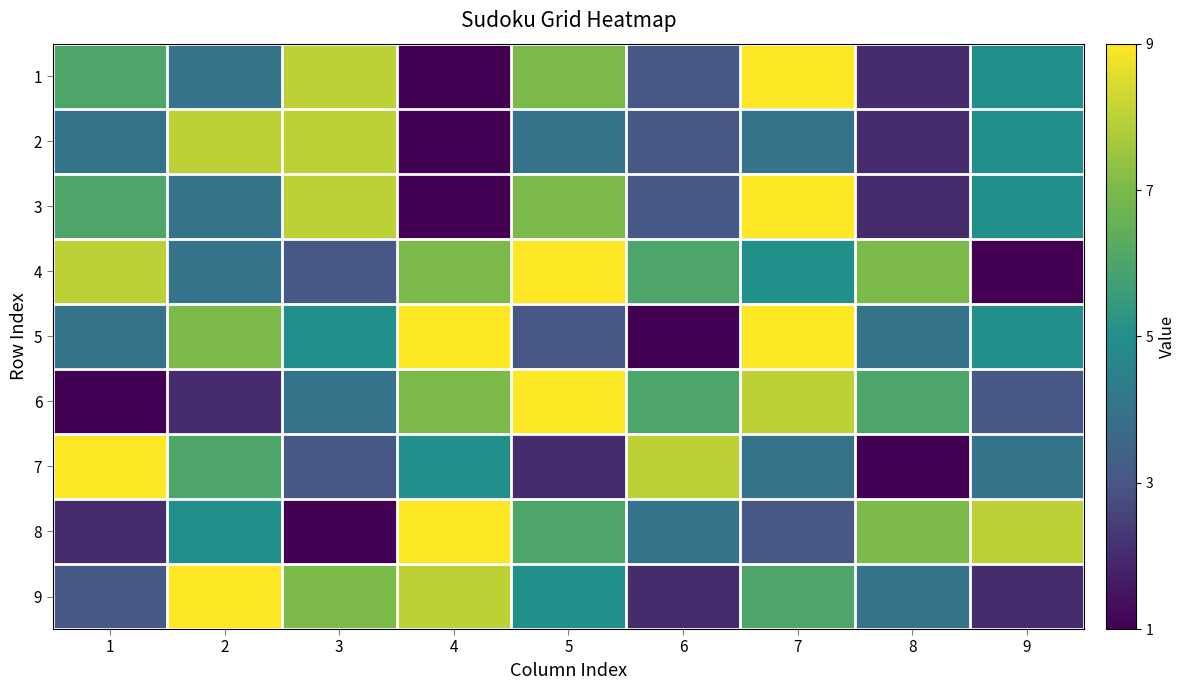

Which has a higher value, 8 or 4?

8